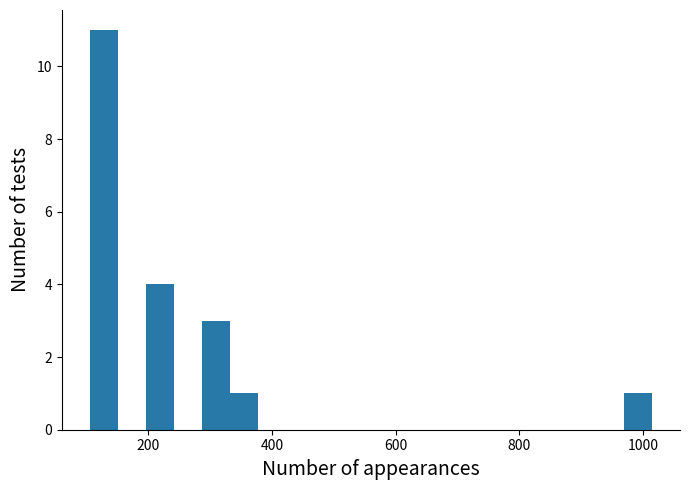

Read against the x-axis, roughly where is the centre of the tallest bar?

120